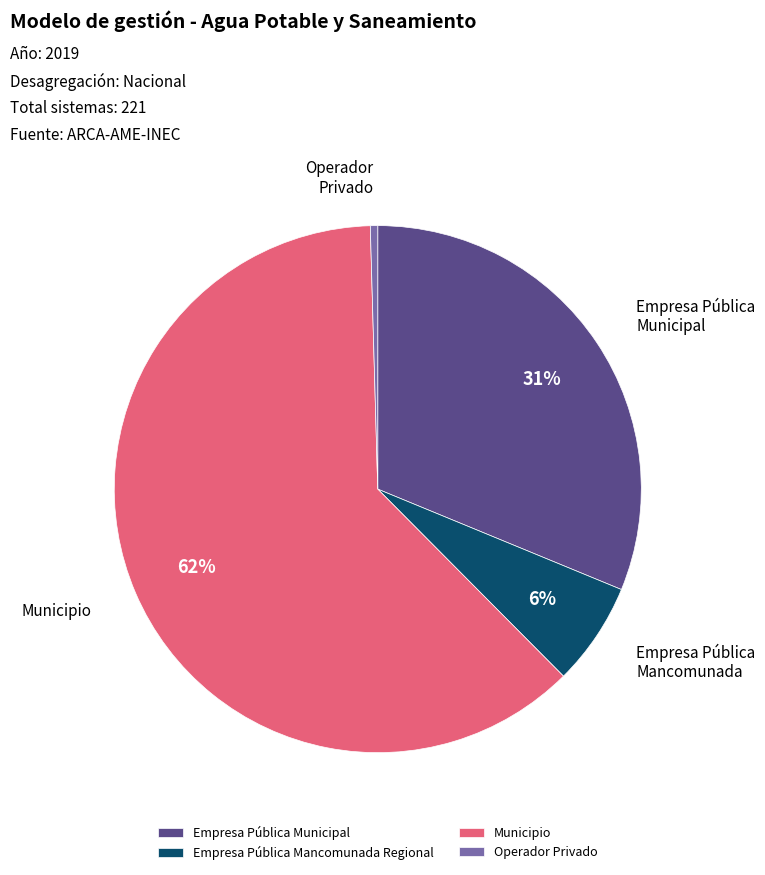

What is the ratio of the value at Empresa Pública Mancomunada Regional to the value at Operador Privado?

14.0